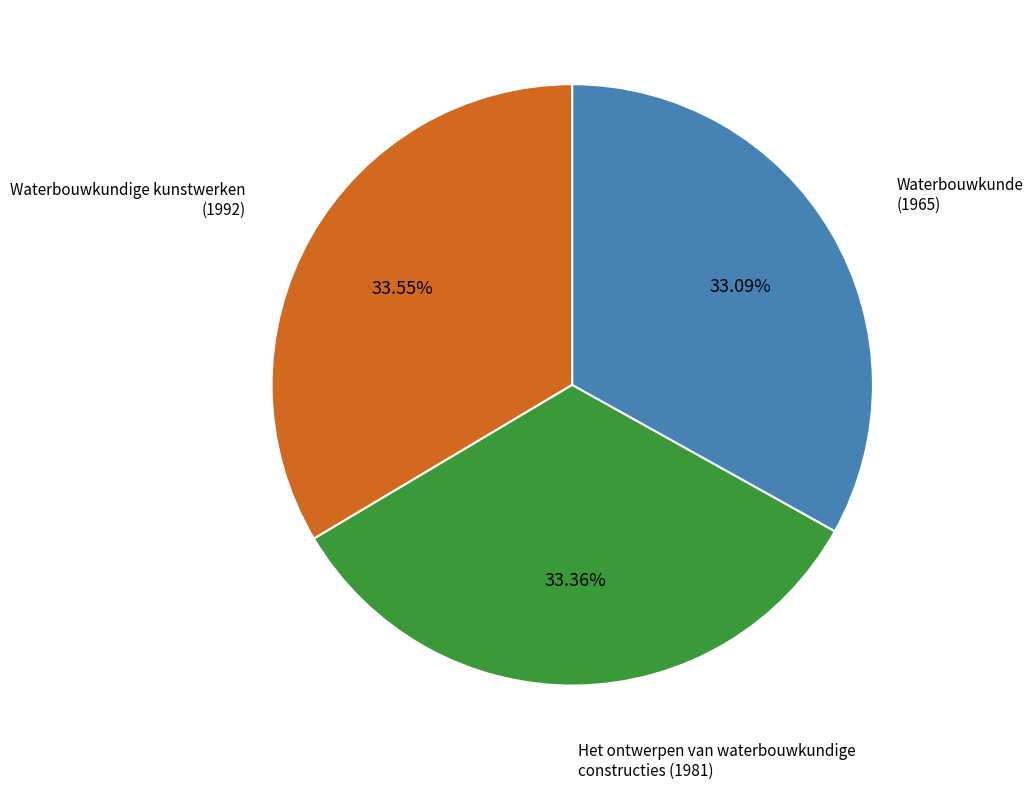

Does any single category account for the majority?

No